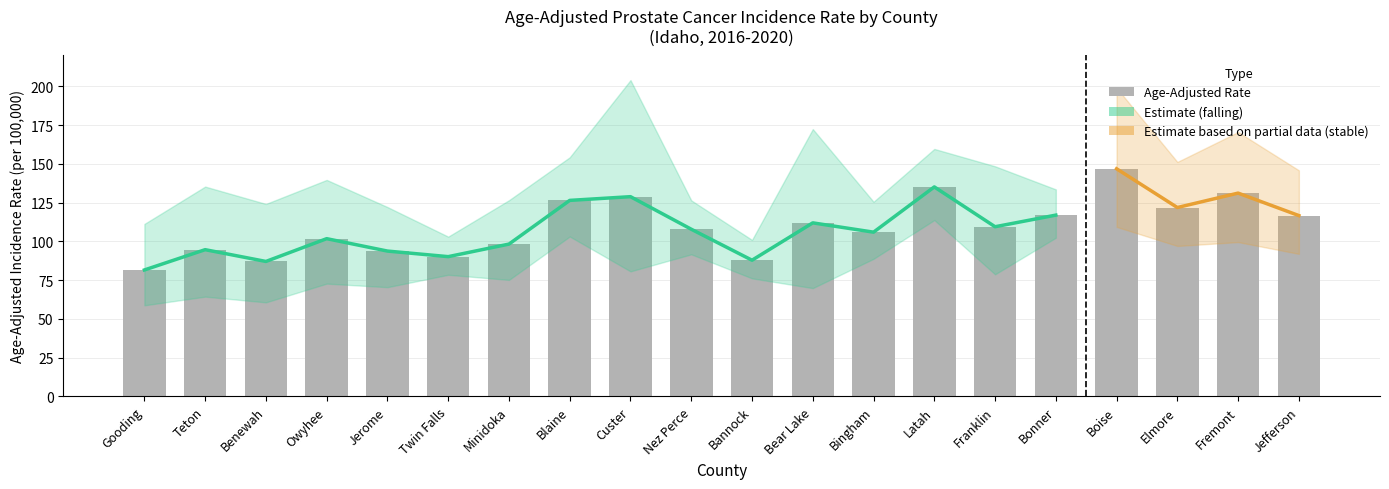

What is the sum of the values at Elmore and Bear Lake?

233.9